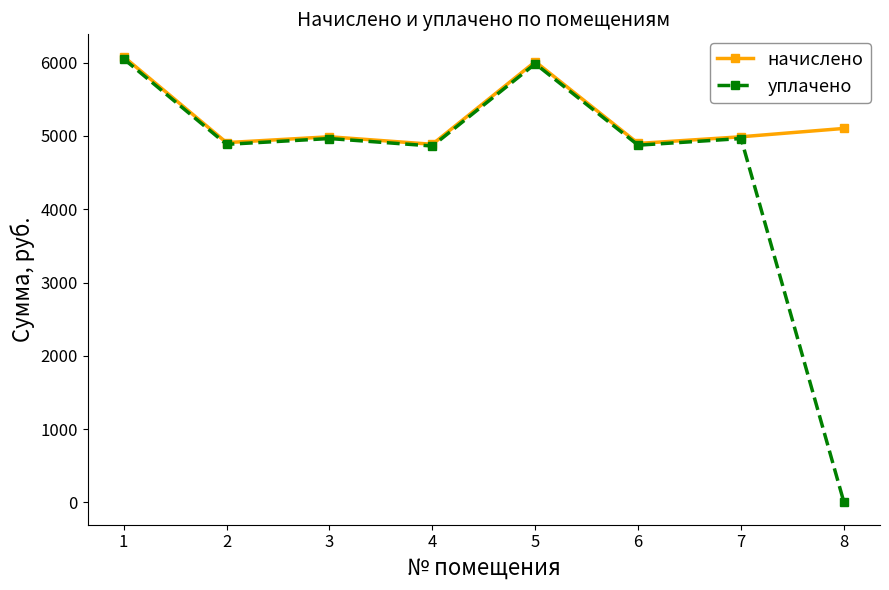

How many interior local peaks does the уплачено series have?

3